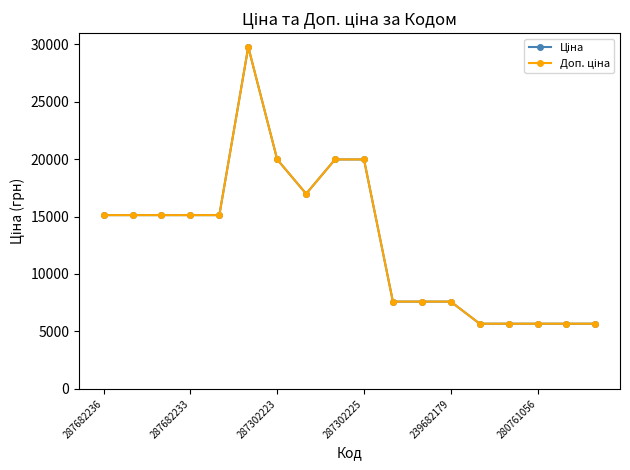

Is this an area chart (filled region under the line)?

No